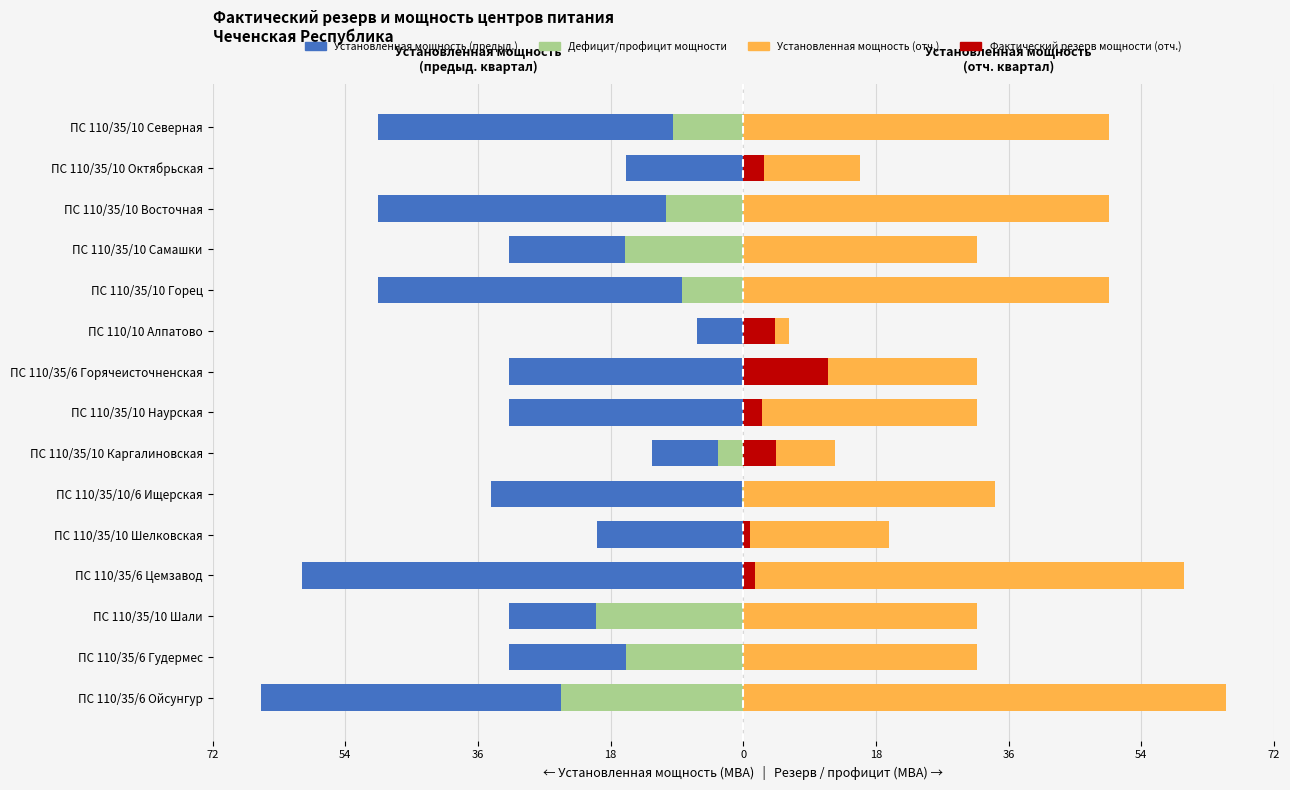

What is the spread (max minus min) of values at ПС 110/35/10 Октябрьская?

32.0